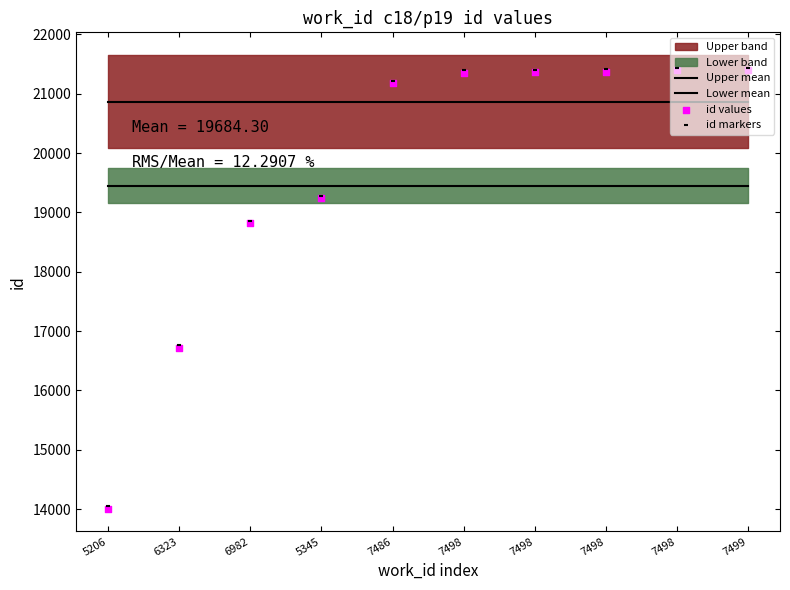

What is the change in value from 5206 to 7498?

+7349